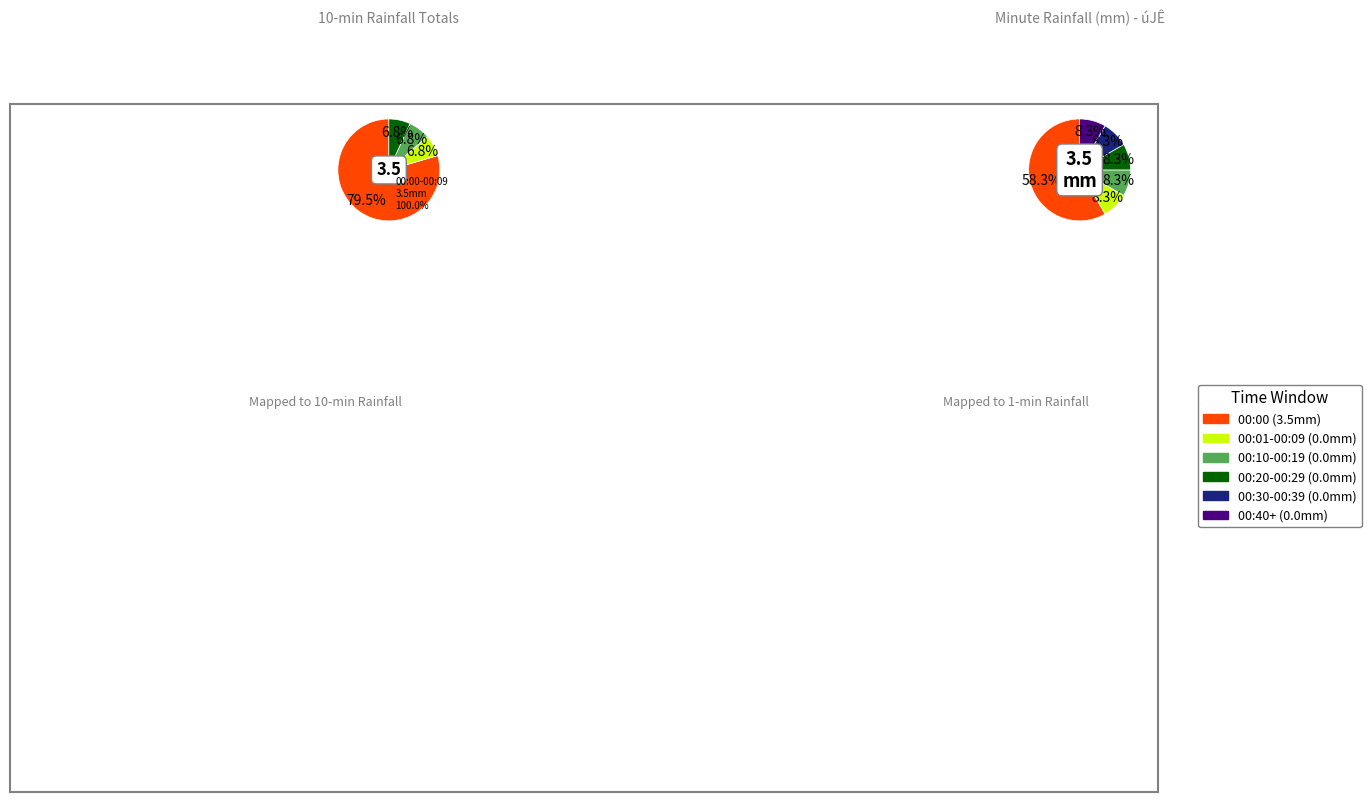

To the nearest percent, what is the average slice percentage?

17%